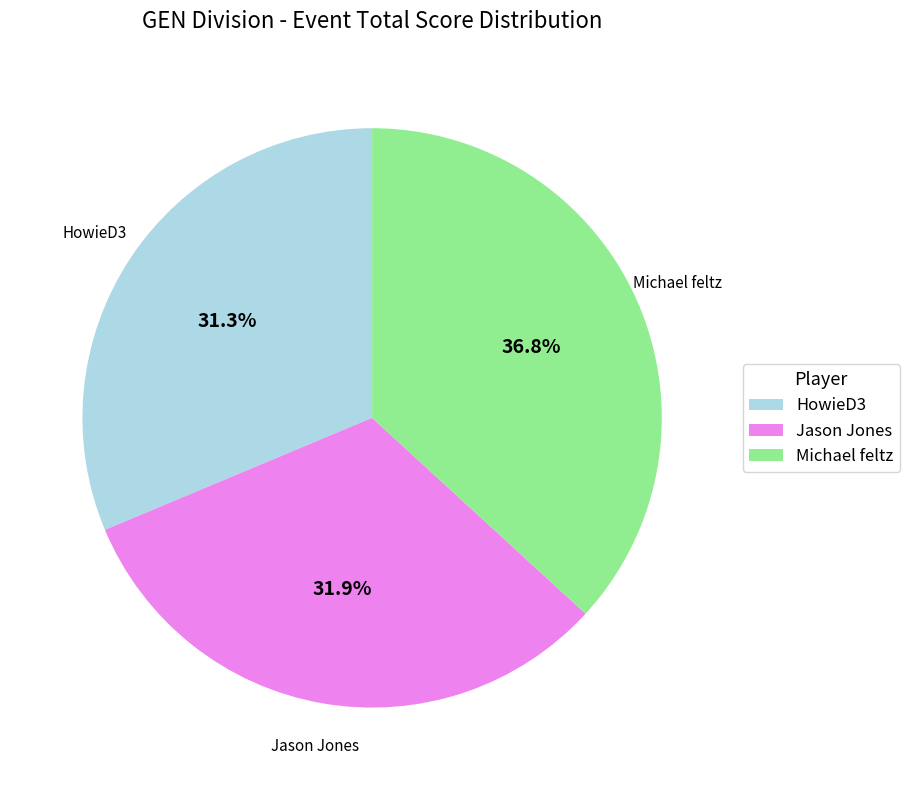

What is the ratio of the value at Jason Jones to the value at HowieD3?

1.0